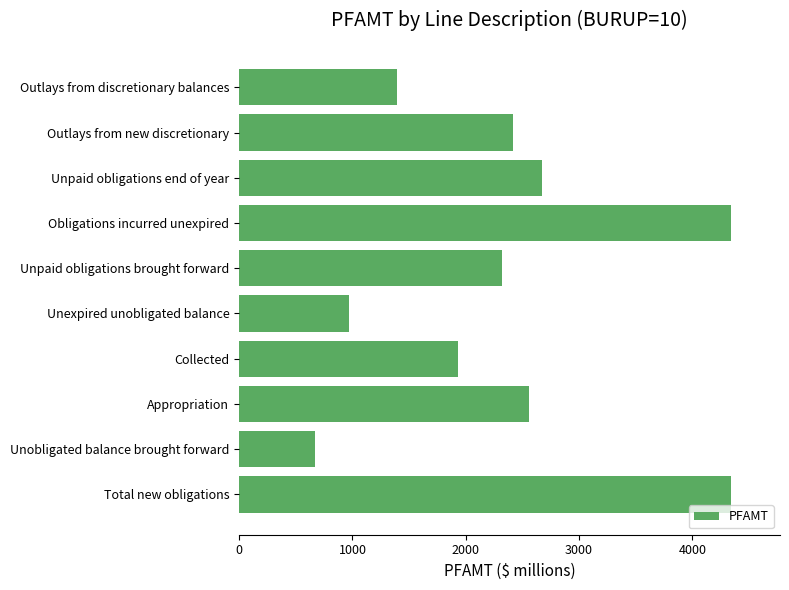

Reading top to bottom, extract all data points from this chart.

Outlays from discretionary balances=1391	Outlays from new discretionary=2416	Unpaid obligations end of year=2677	Obligations incurred unexpired=4339	Unpaid obligations brought forward=2319	Unexpired unobligated balance=973	Collected=1931	Appropriation=2561	Unobligated balance brought forward=670	Total new obligations=4339